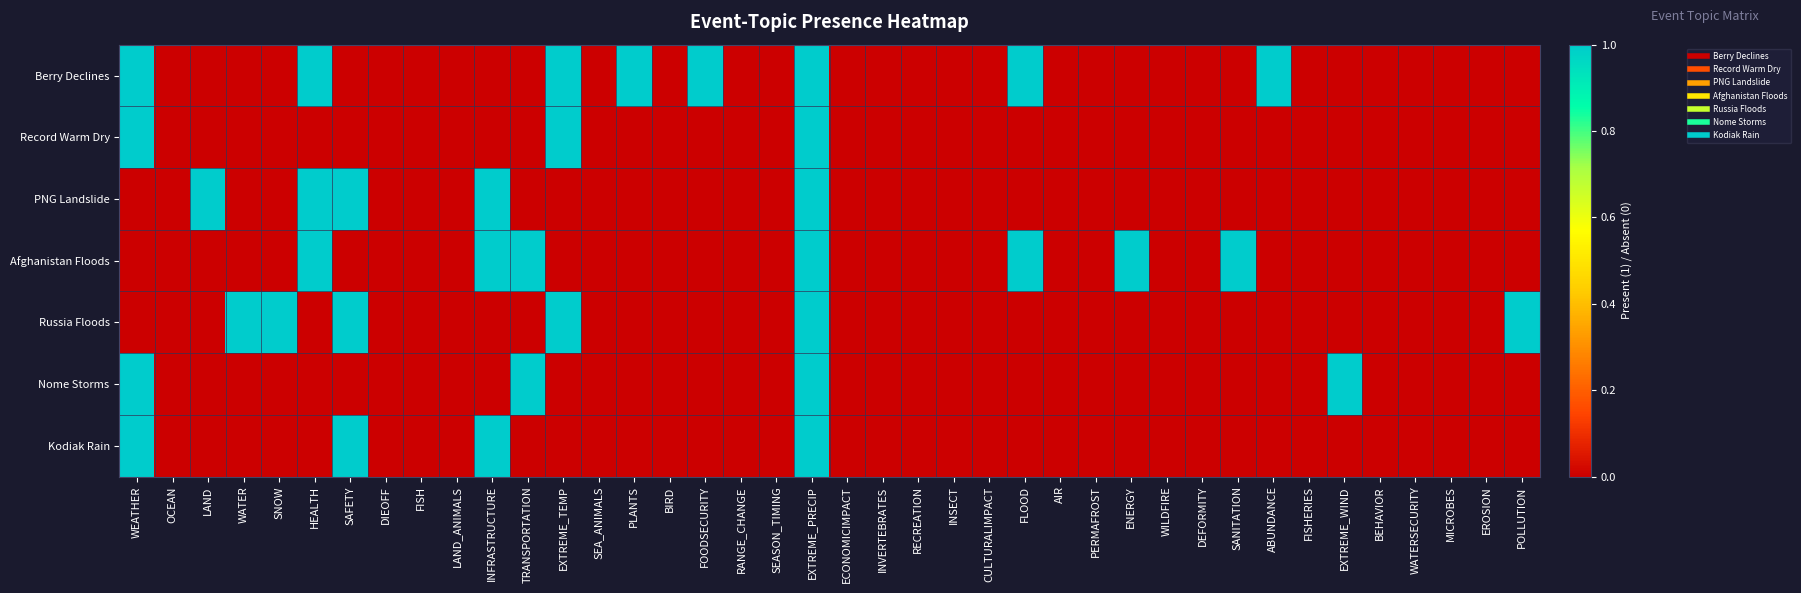

Which series has the largest total across all categories?

Berry Declines